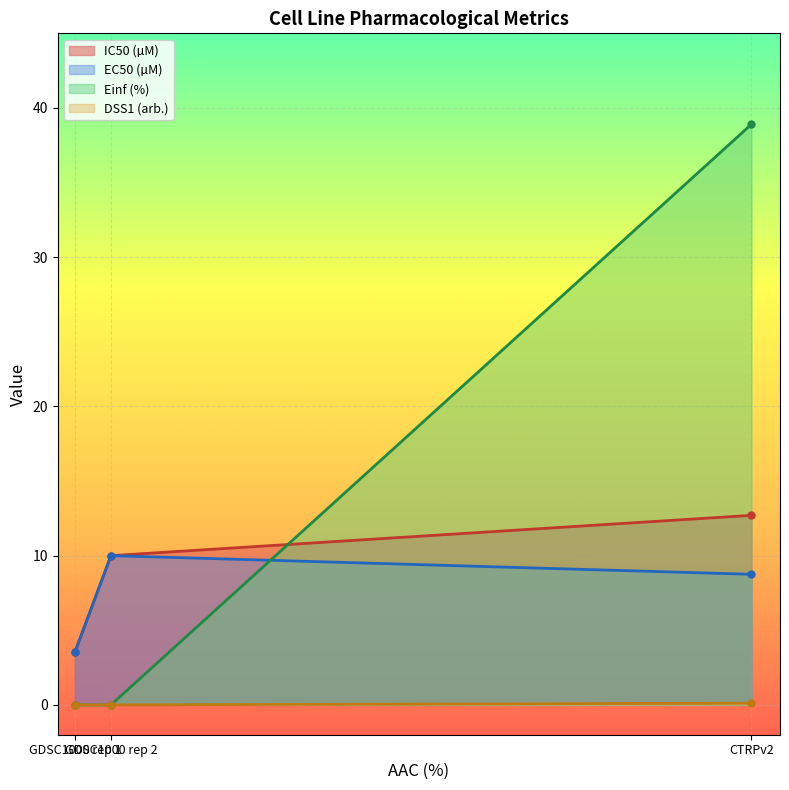

Which category has the highest value across all series?

CTRPv2